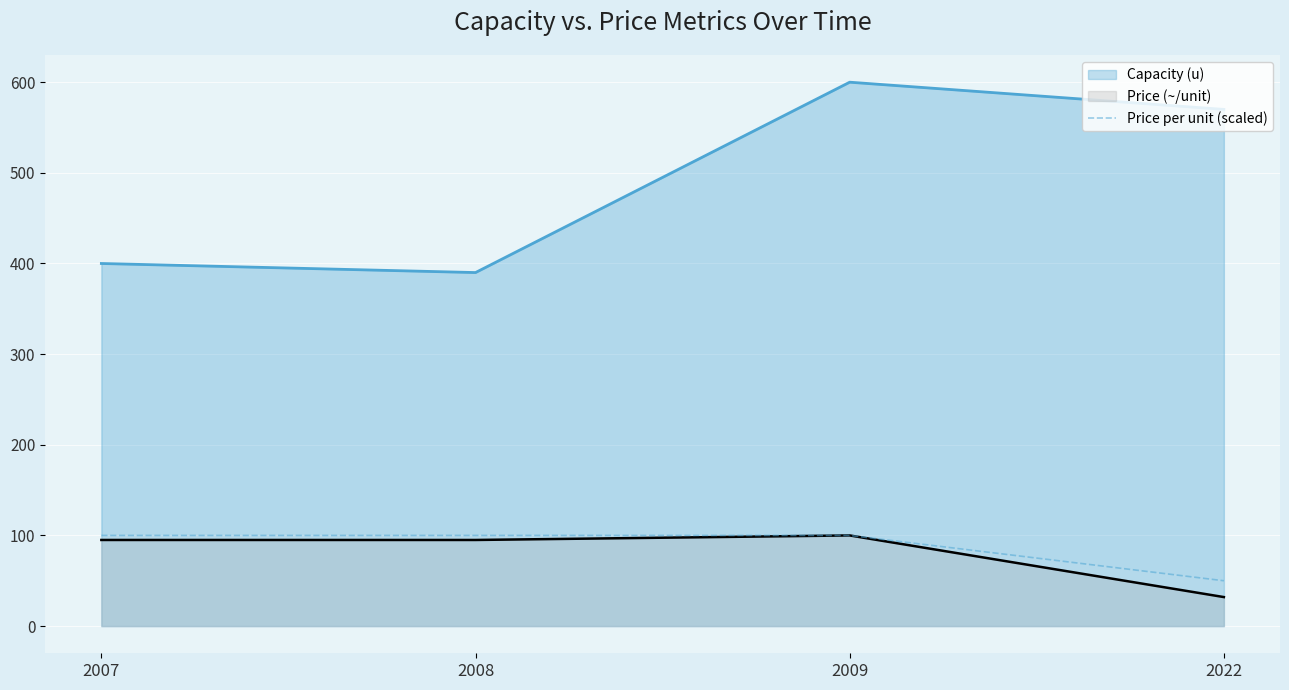

True or false: the data has more than 0 interior local peaks.

False